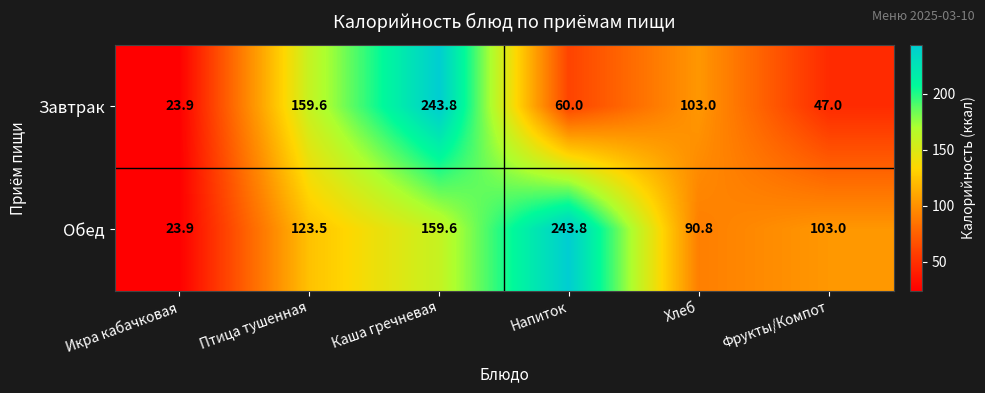

What is the total value across all series at Птица тушенная?

283.1